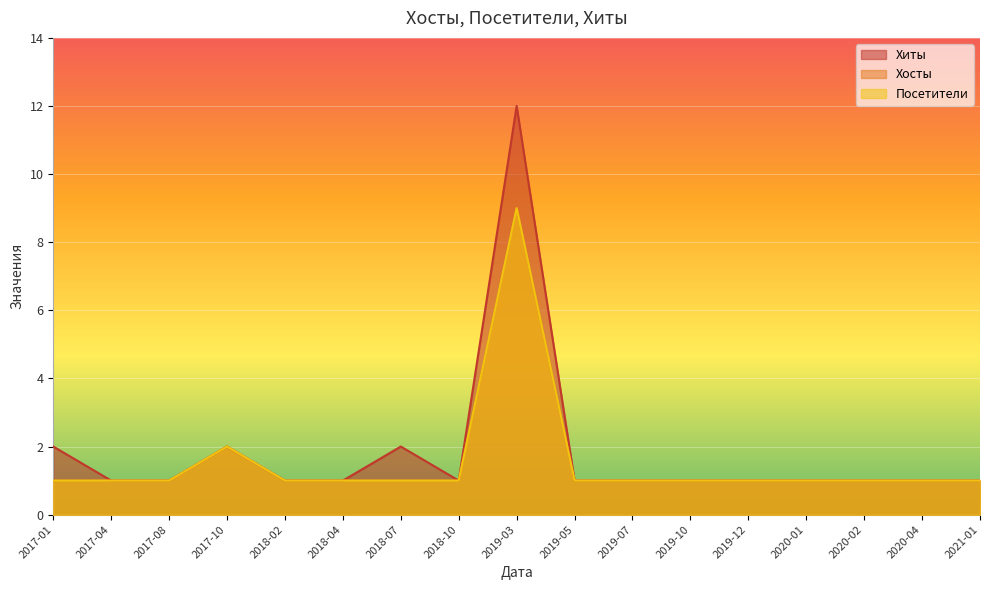

At which category is the sum across all series the highest?

2019-03